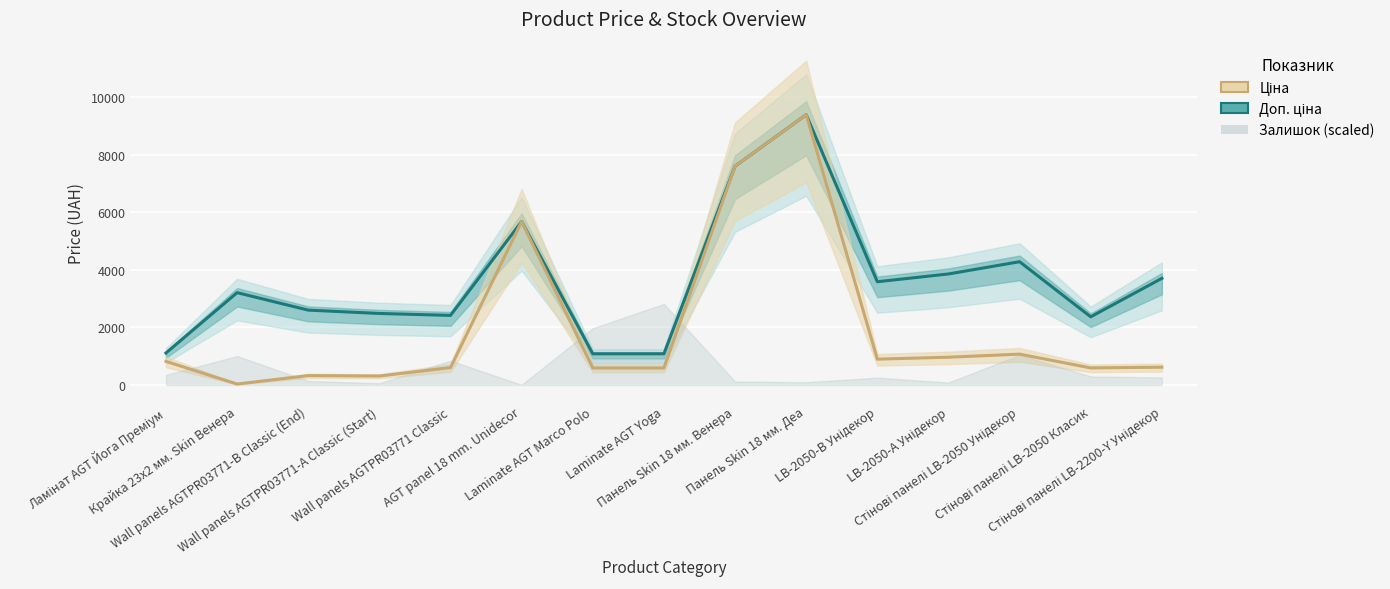

Rank the series by their average value, from lowest to highest.

Ціна, Доп. ціна